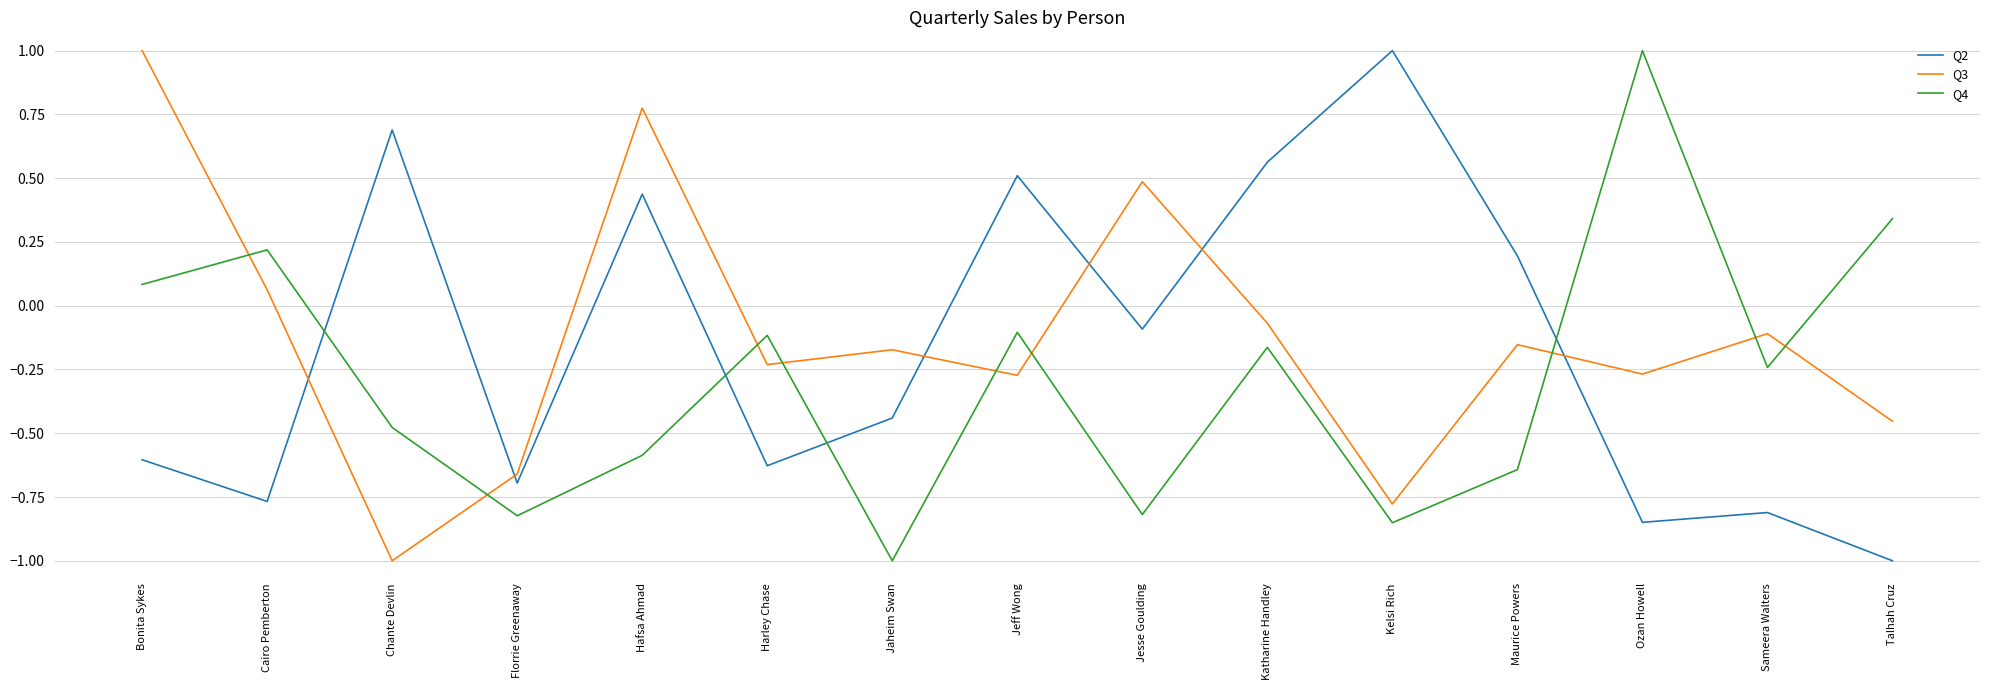

At which label does Q3 reach its minimum?

Chante Devlin